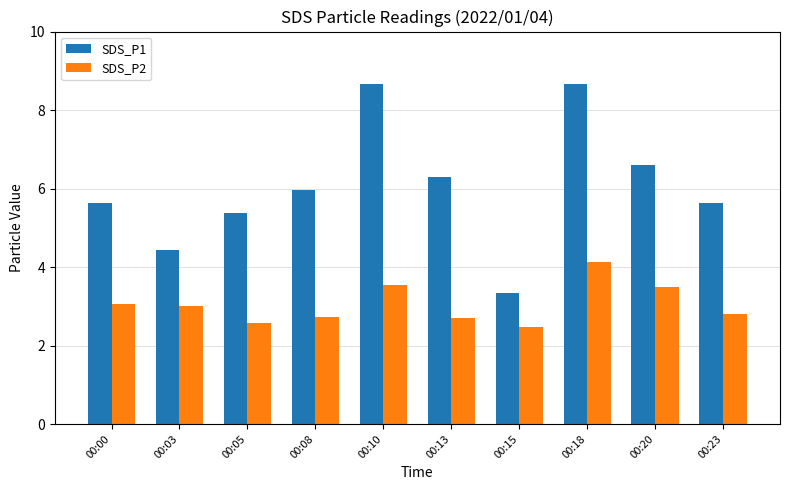

What is the difference between the highest and lowest values at 00:23?

2.8